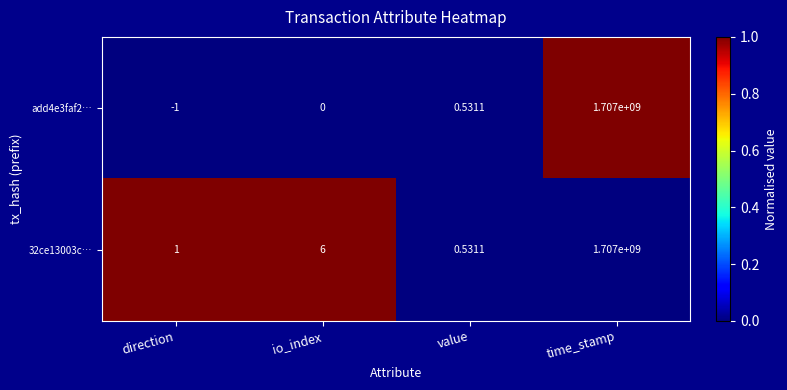

Is the value of 32ce13003c… at value greater than the value of add4e3faf2… at io_index?

Yes